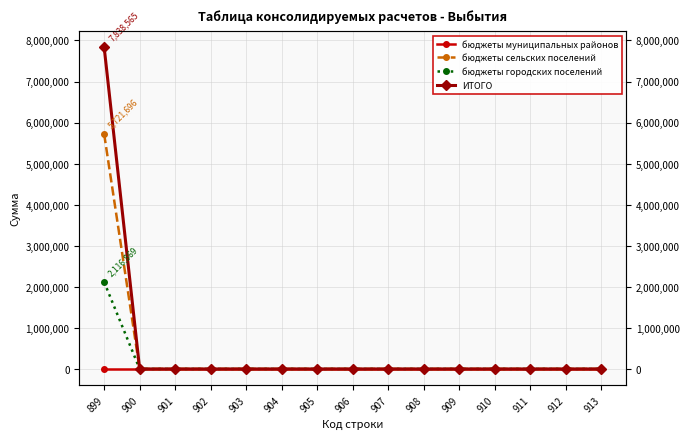

True or false: бюджеты сельских поселений and бюджеты городских поселений intersect in this chart.

False